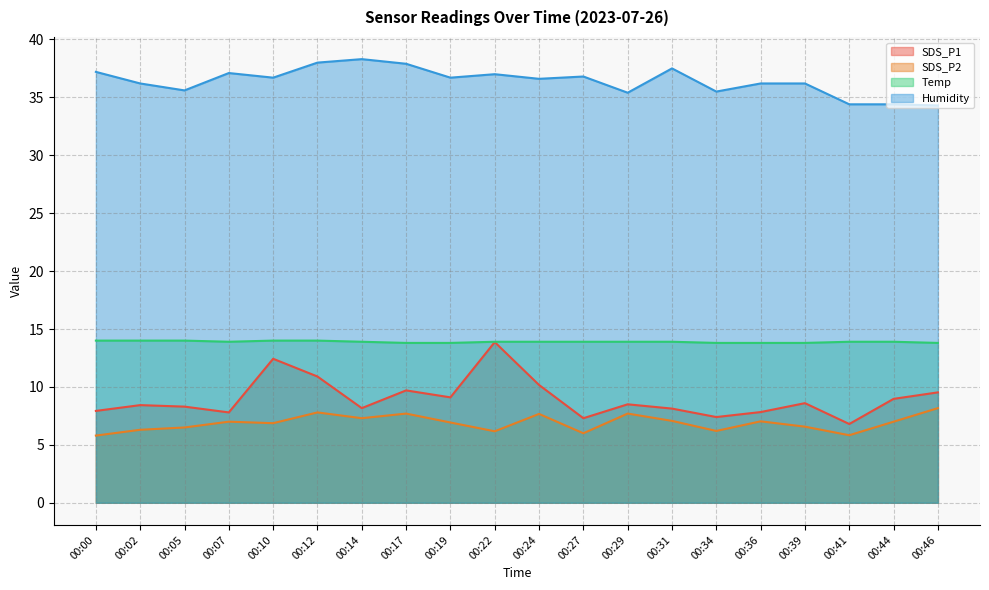

What is the lowest value of the Humidity series?

34.3